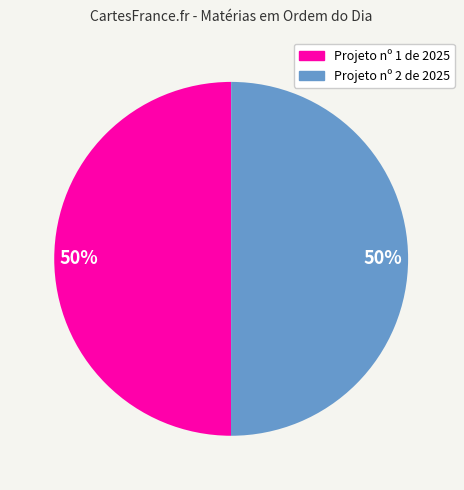

Do Projeto nº 1 de 2025 and Projeto nº 2 de 2025 together represent more than half of the pie?

Yes